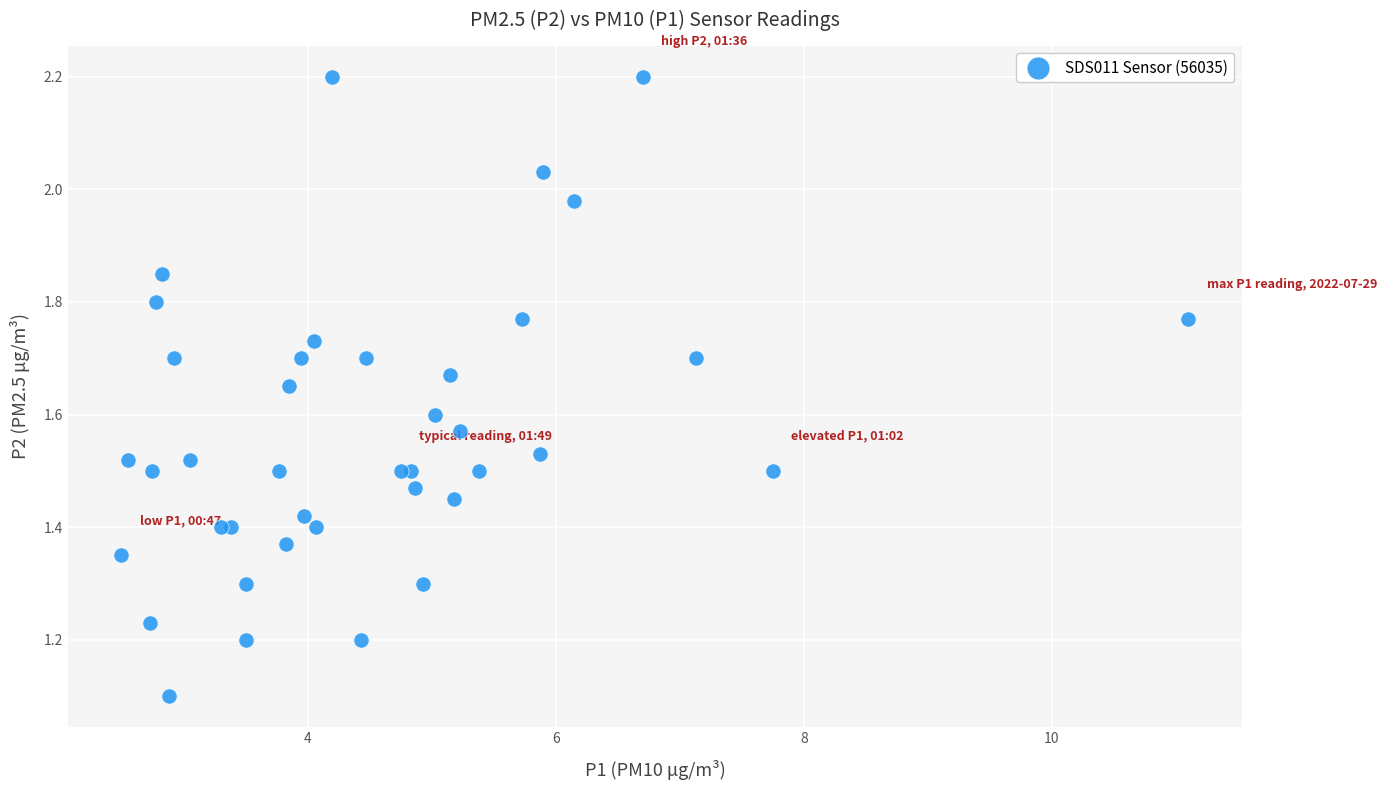

What Y value in the scatter plot is closest to 1?

1.1